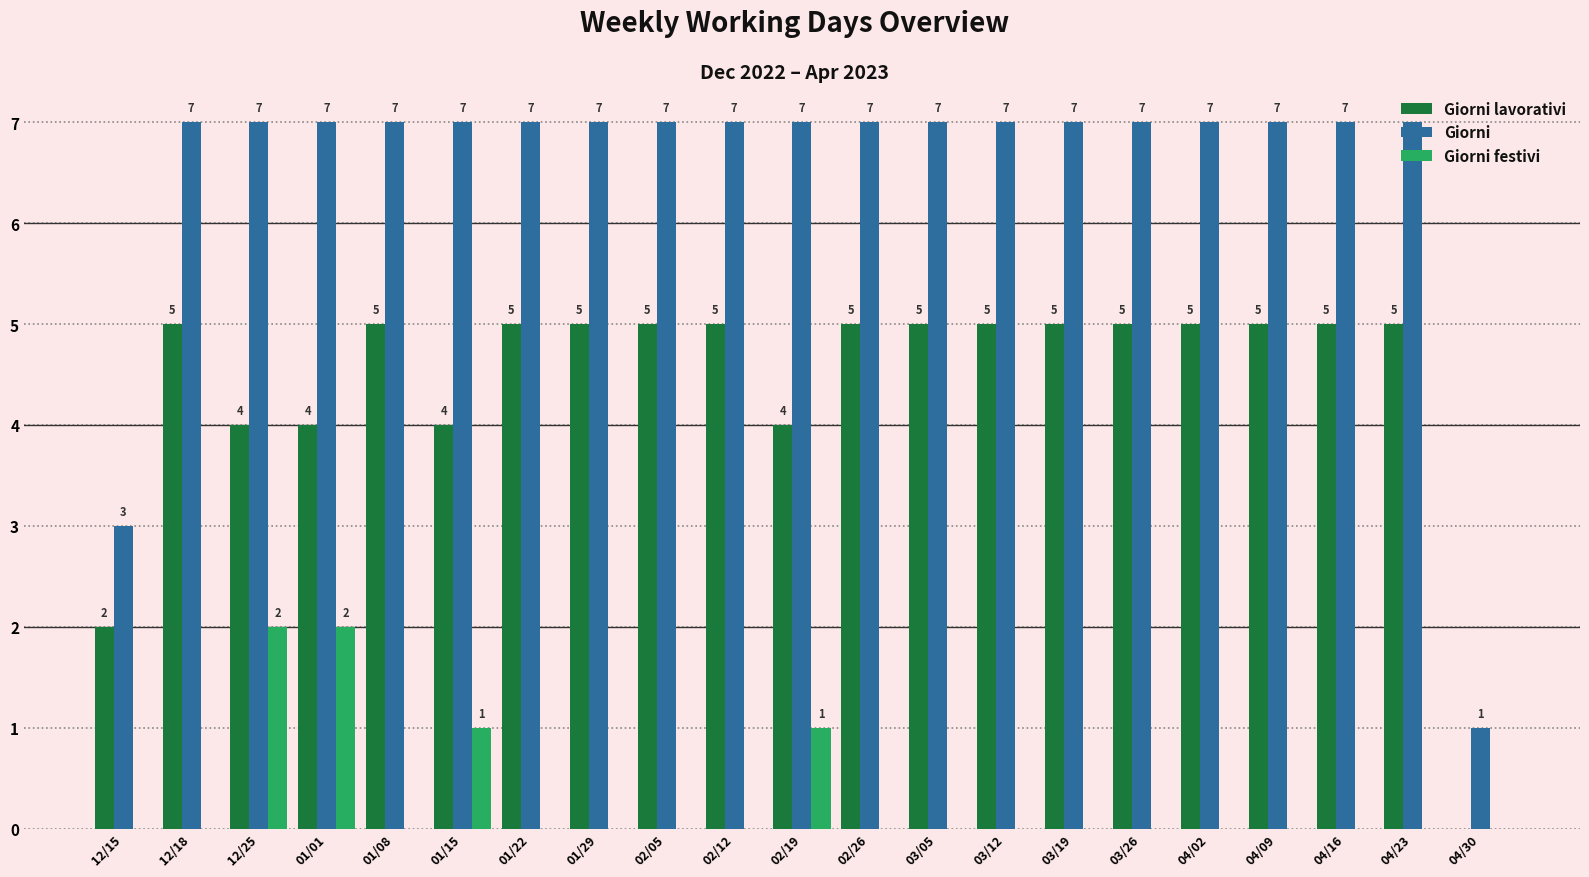

How many groups of bars are there?

21